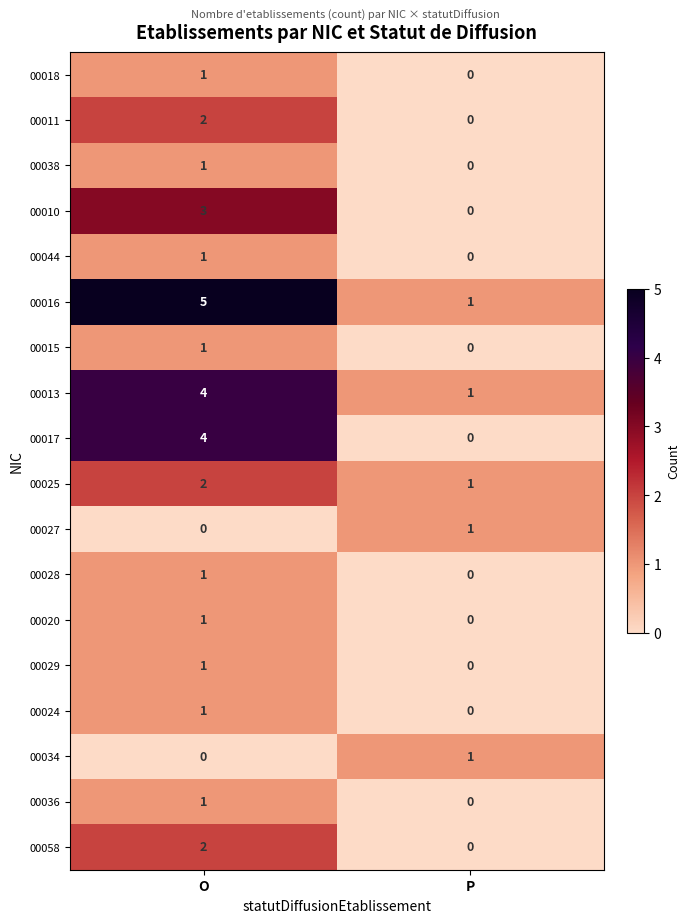

What is the total value across all series at O?

31